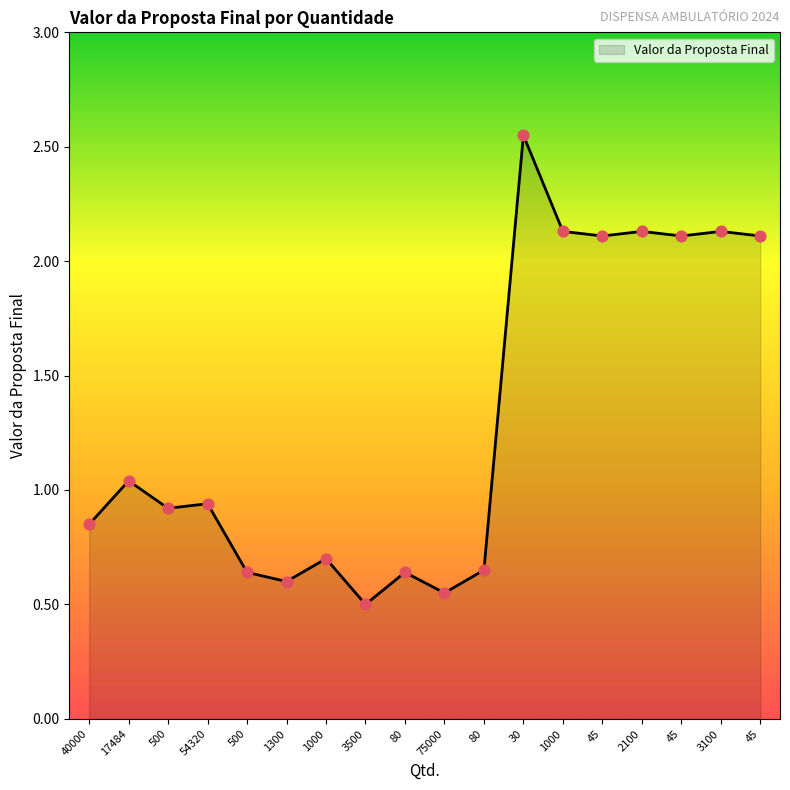

What is the ratio of the value at 40000 to the value at 30?

0.3